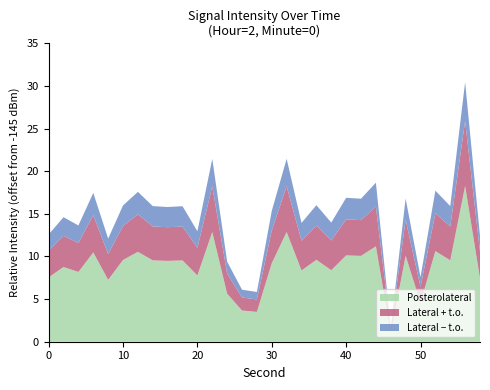

The value of Posterolateral at 10 is 17.2. True or false?

False